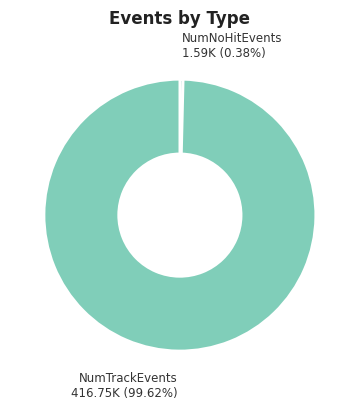

Does any single category account for the majority?

Yes